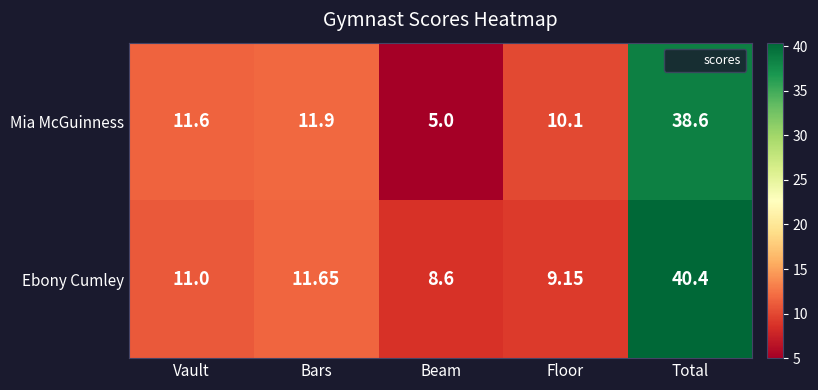

List the series in order of their overall mean, lowest first.

Mia McGuinness, Ebony Cumley